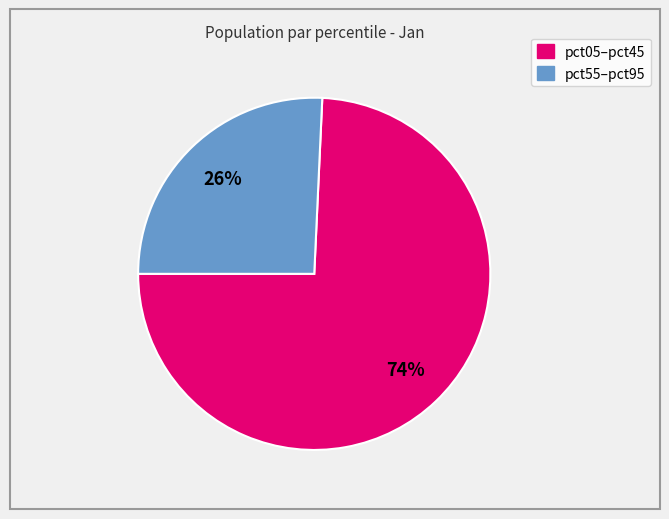

To the nearest percent, what is the average slice percentage?

50%